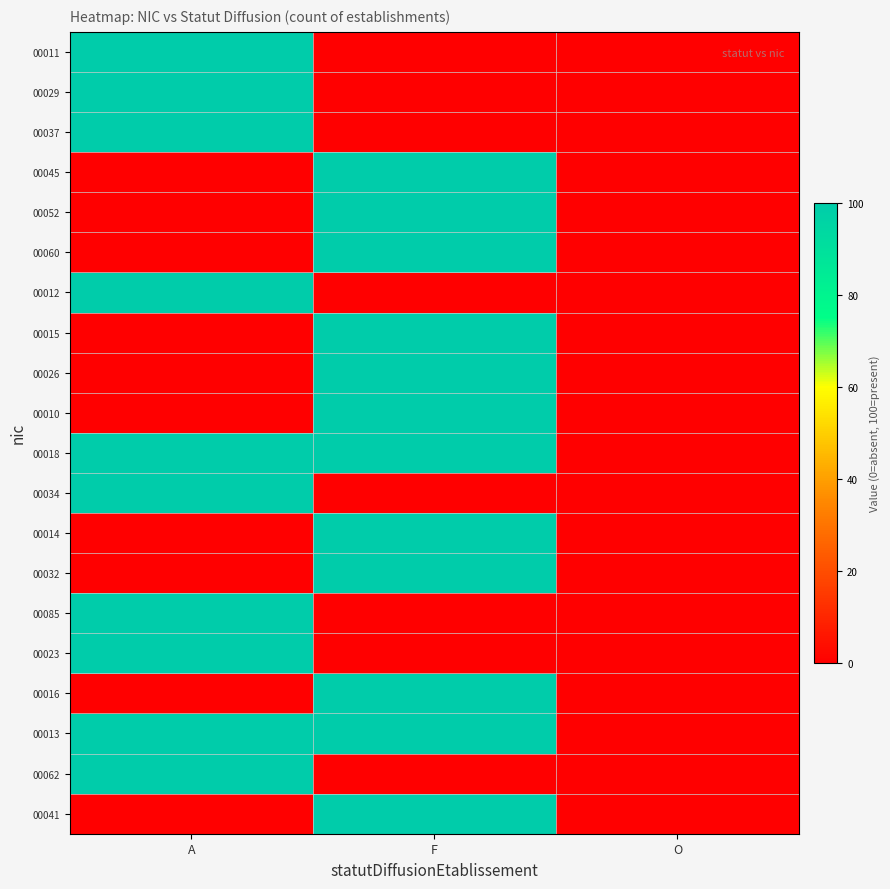

At how many categories does at least one series exceed 90?

2